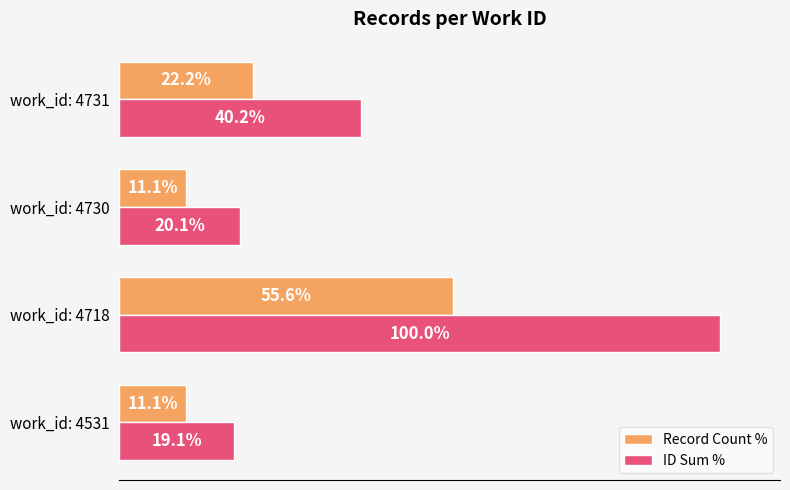

Which series has the largest total across all categories?

ID Sum %